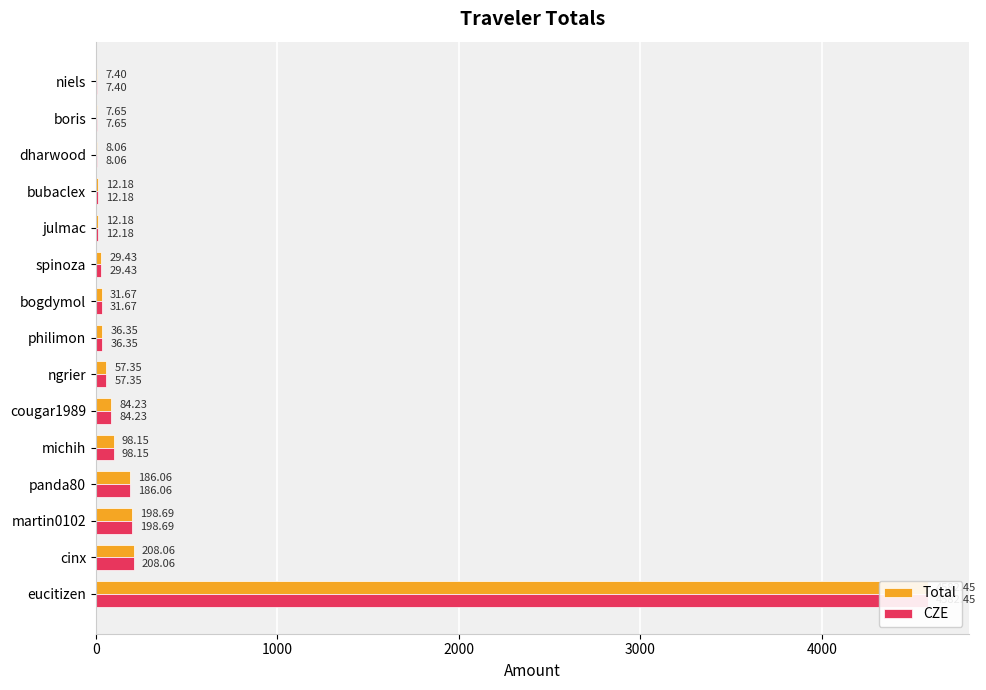

Rank the series by their maximum value, from highest to lowest.

Total, CZE